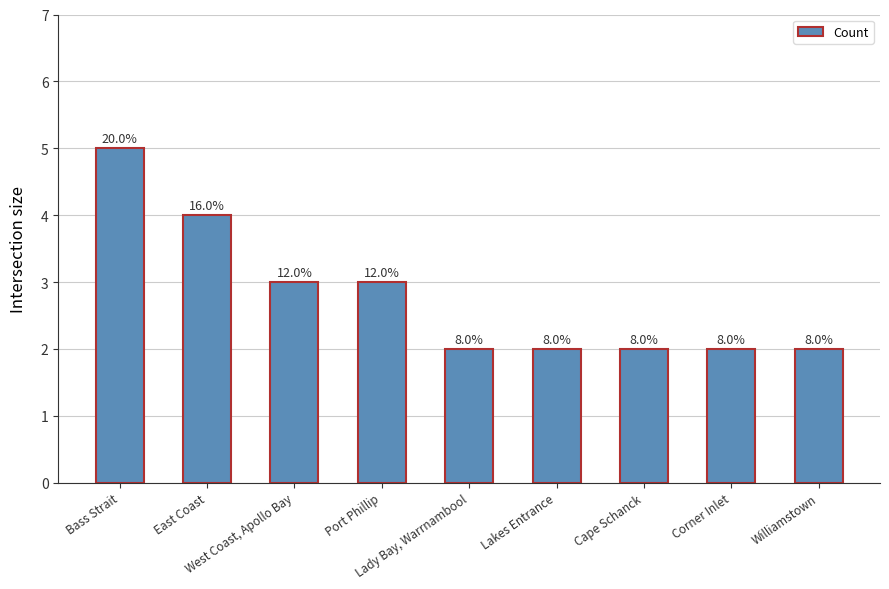

Rank the categories by value from highest to lowest.

Bass Strait, East Coast, West Coast, Apollo Bay, Port Phillip, Lady Bay, Warrnambool, Lakes Entrance, Cape Schanck, Corner Inlet, Williamstown